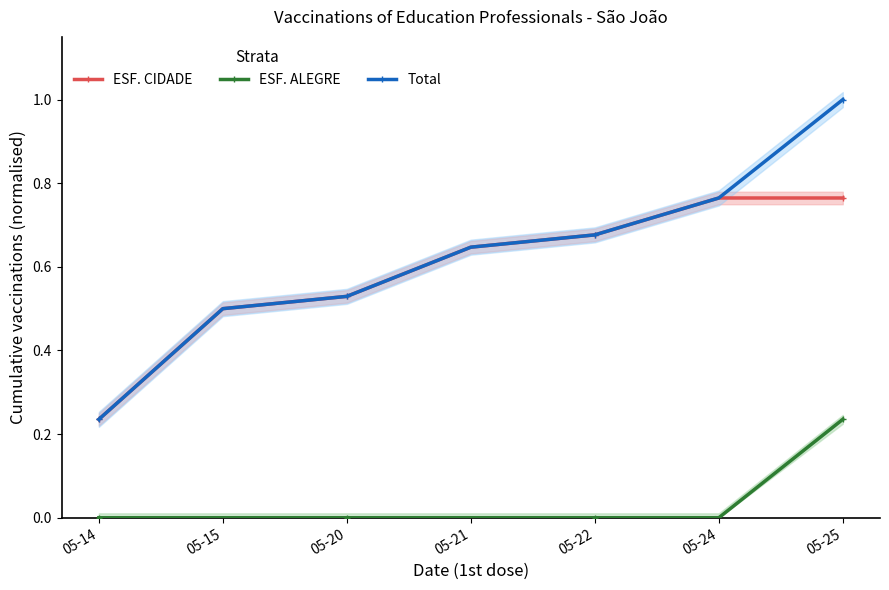

True or false: Total has more than 2 points higher than both neighbors.

False